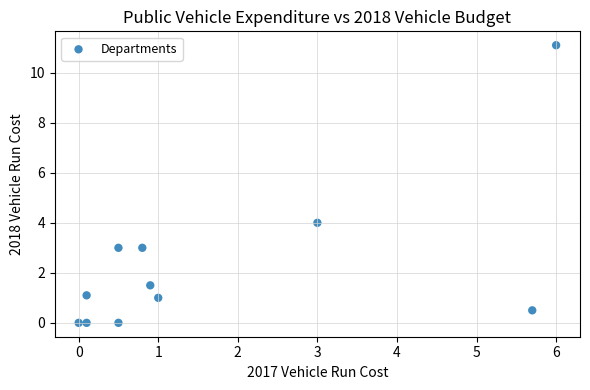

What is the range of X values (max minus min)?

6.0